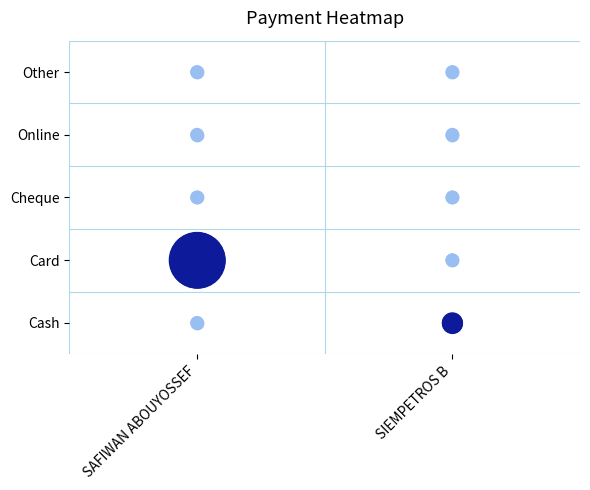

Which label corresponds to the largest value in the chart?

SAFIWAN ABOUYOSSEF